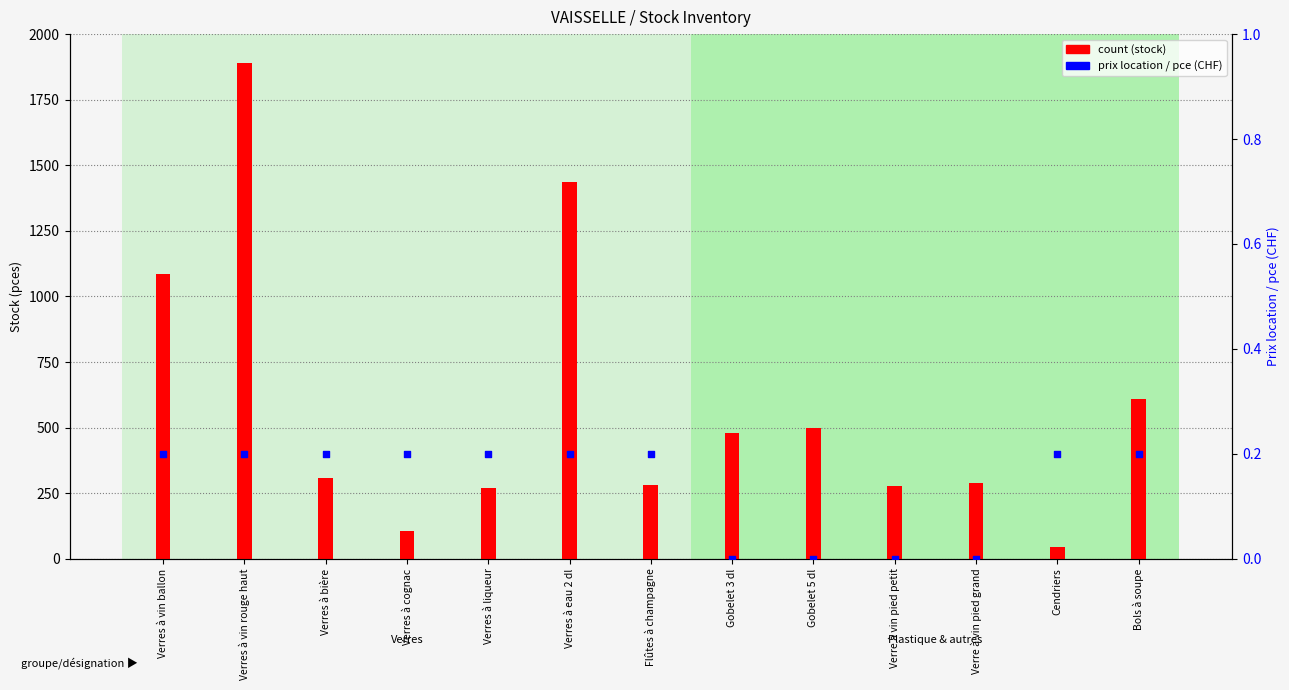

At which category is the sum across all series the highest?

Verres à vin rouge haut